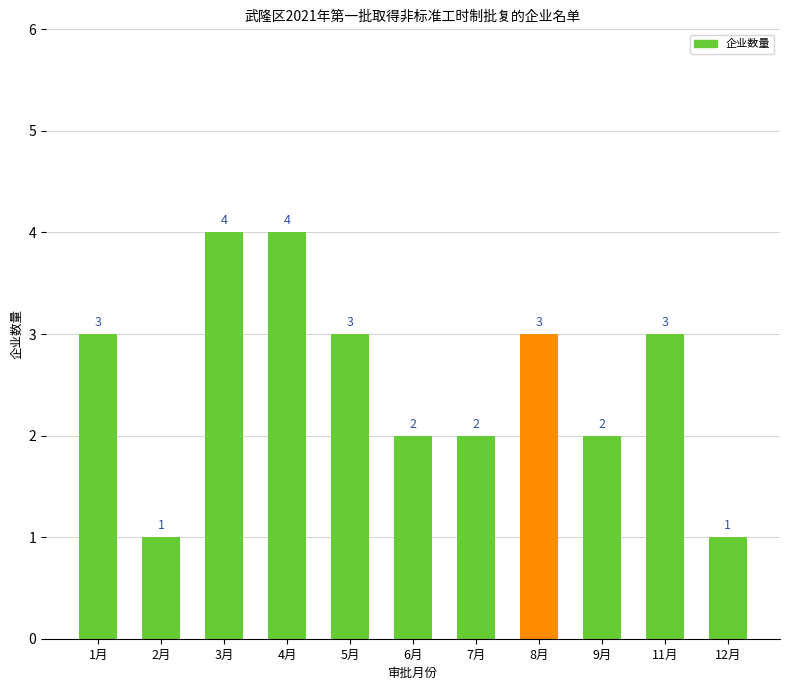

What position from the left is 3月?

3